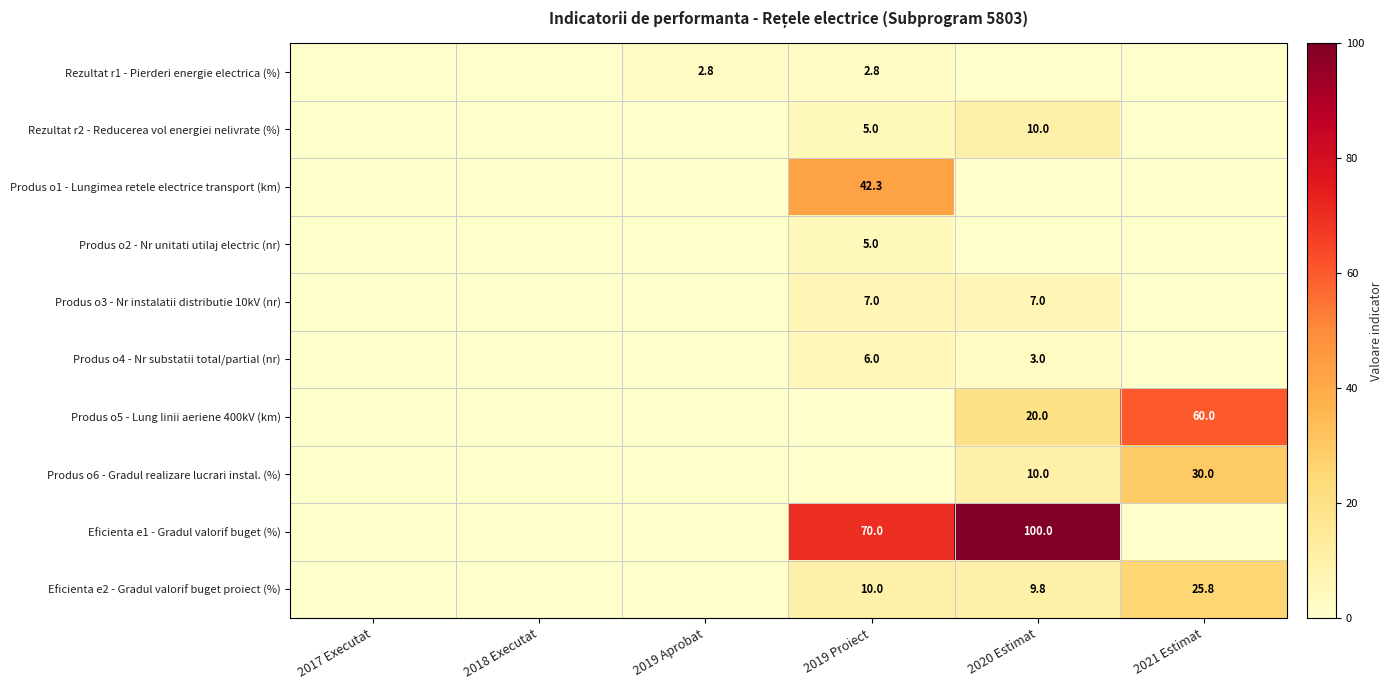

True or false: Rezultat r2 - Reducerea vol energiei nelivrate (%) has a value of 5.0 at 2020 Estimat.

False